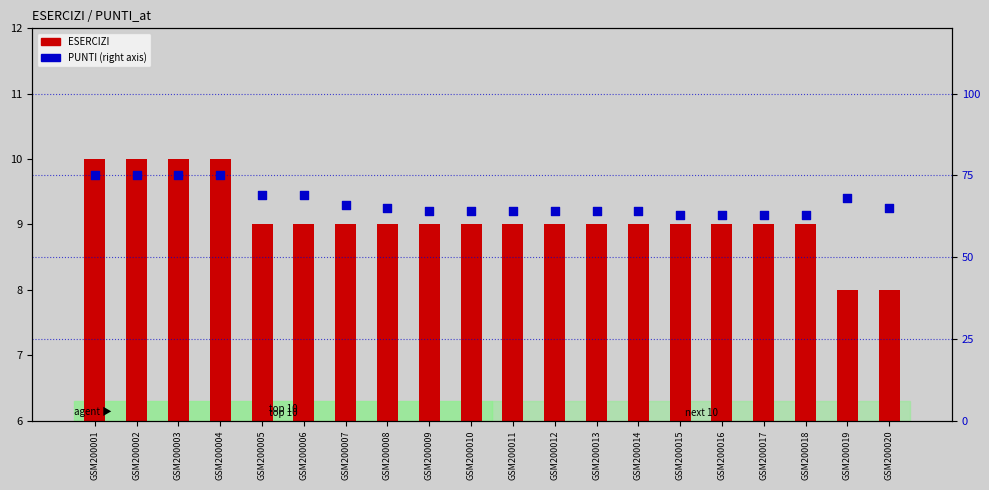

What are all the series names shown in the legend?

ESERCIZI, PUNTI